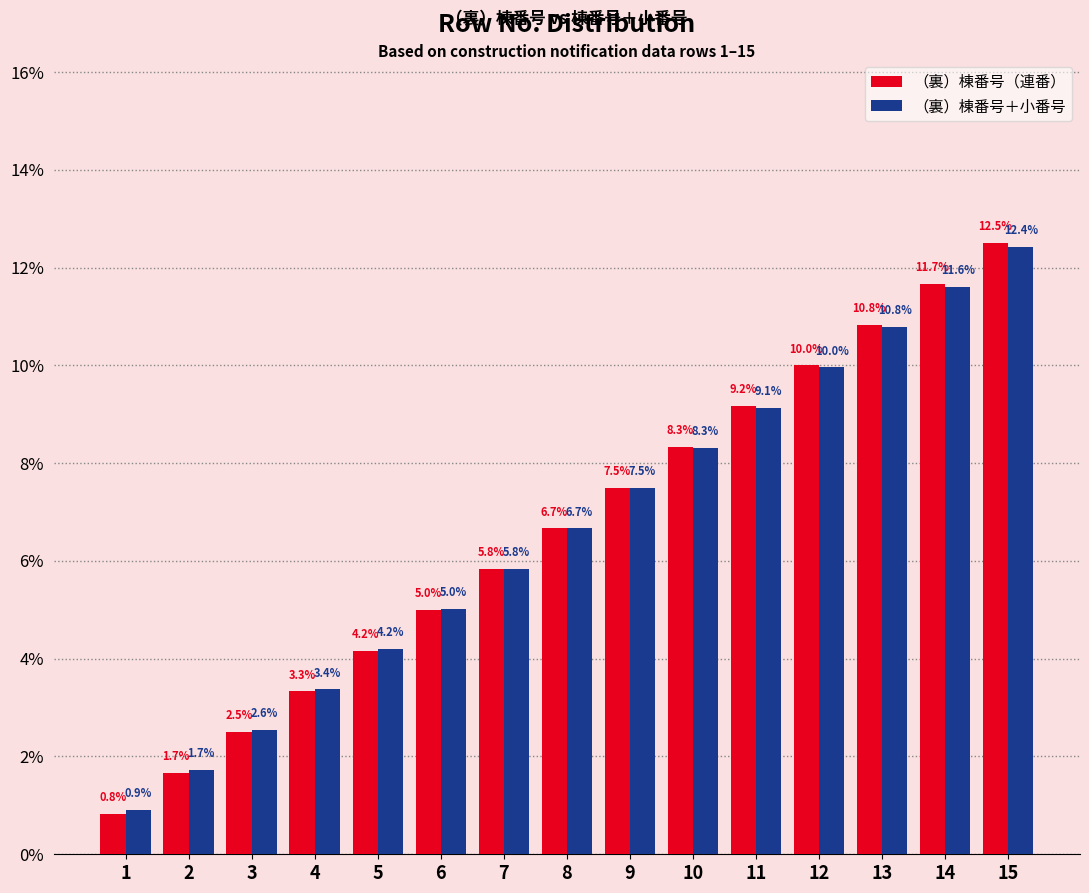

Which category has the highest value in the （裏）棟番号＋小番号 series?

15